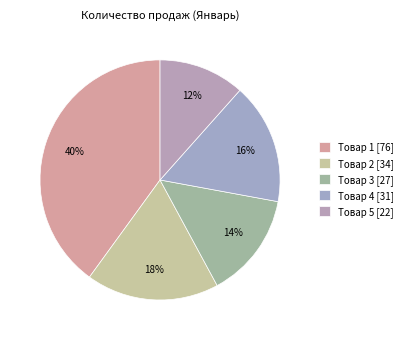

Does Товар 4 account for over 50% of the chart?

No